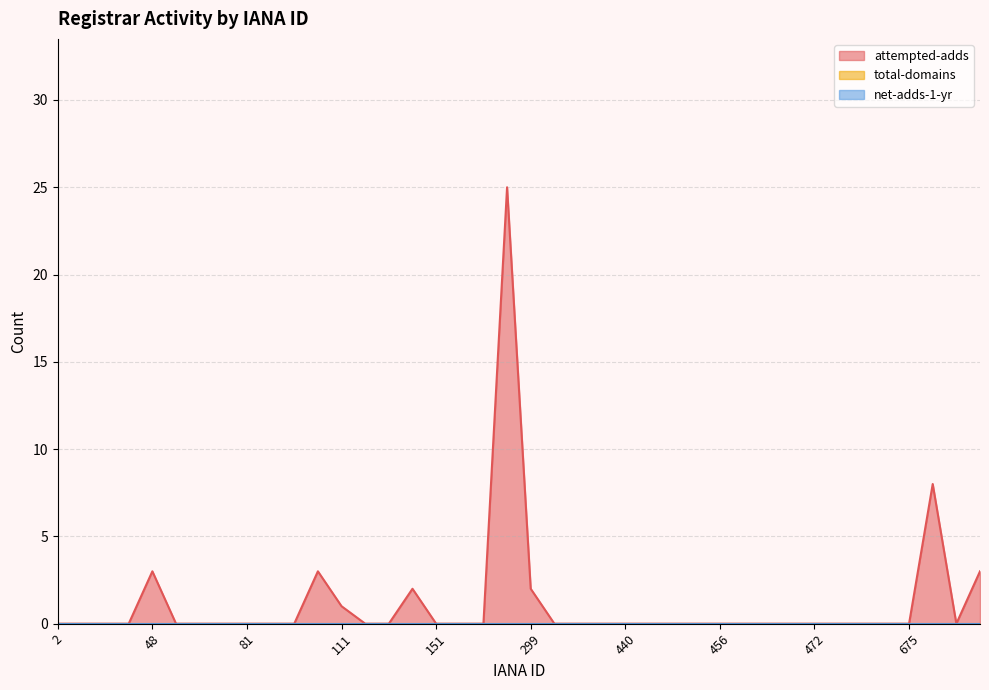

Rank the series at 455 from highest to lowest value.

attempted-adds, total-domains, net-adds-1-yr